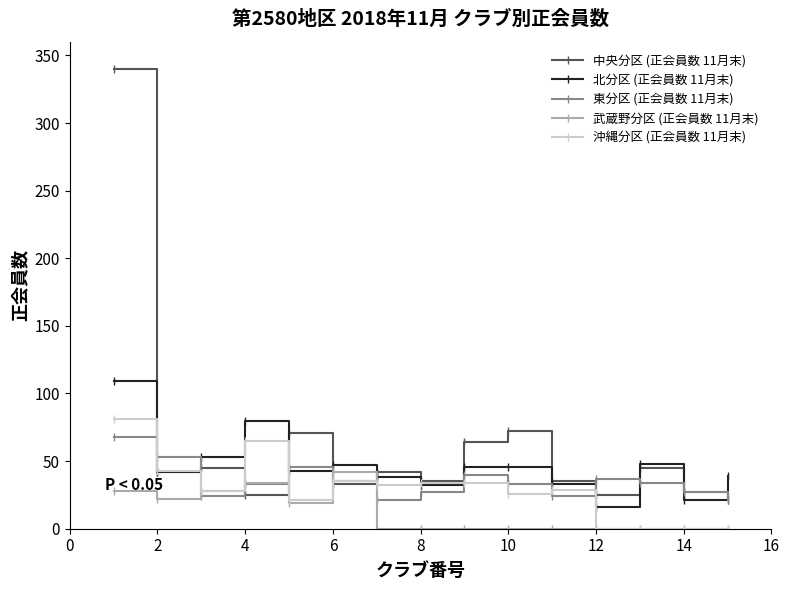

What is the difference between the maximum and second lowest values in the 武蔵野分区 (正会員数 11月末) series?

42